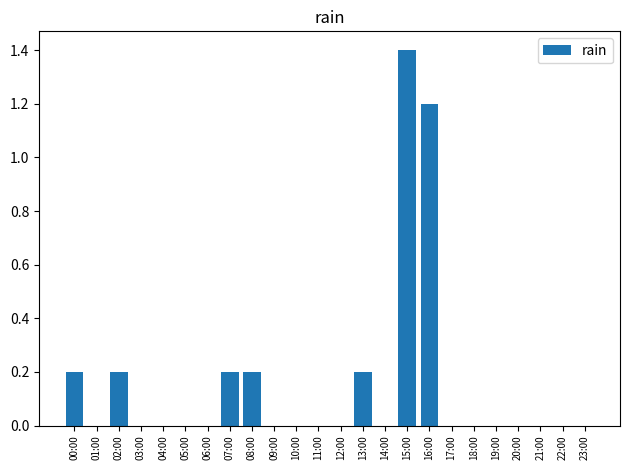

Which category has the highest value across all series?

15:00